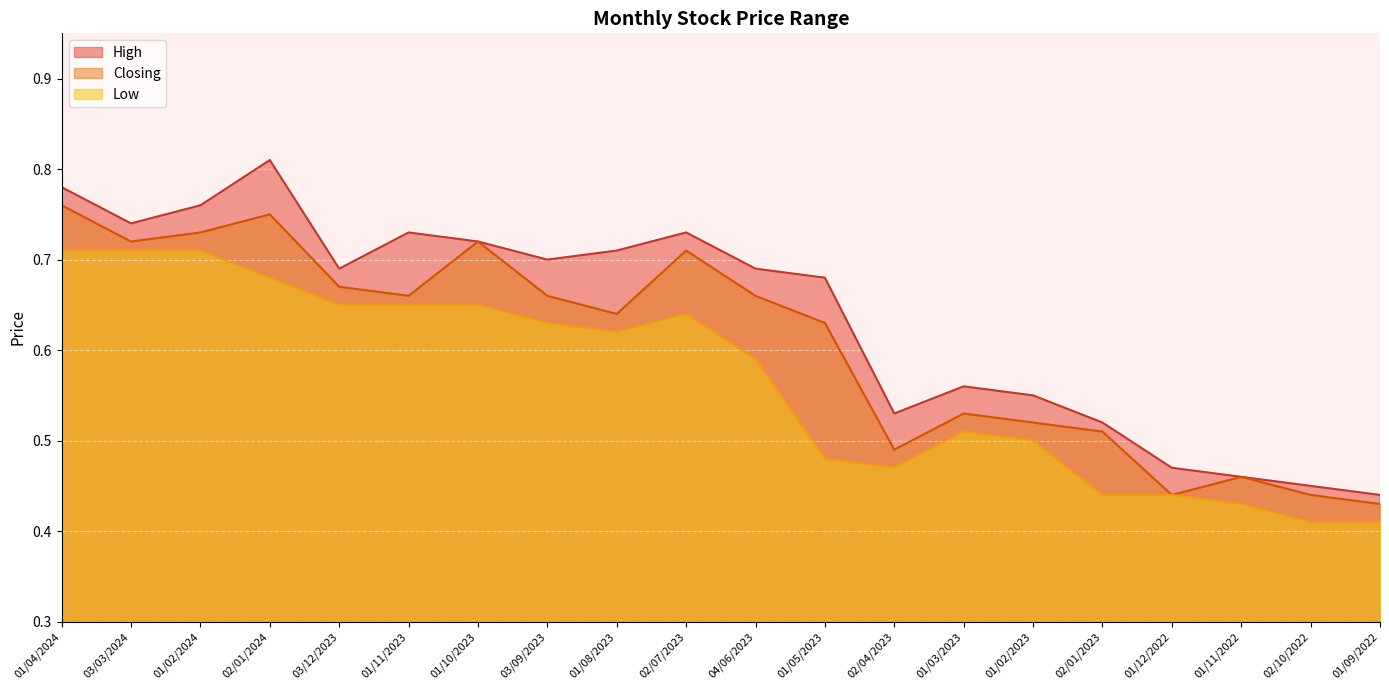

What are all the series names shown in the legend?

High, Closing, Low